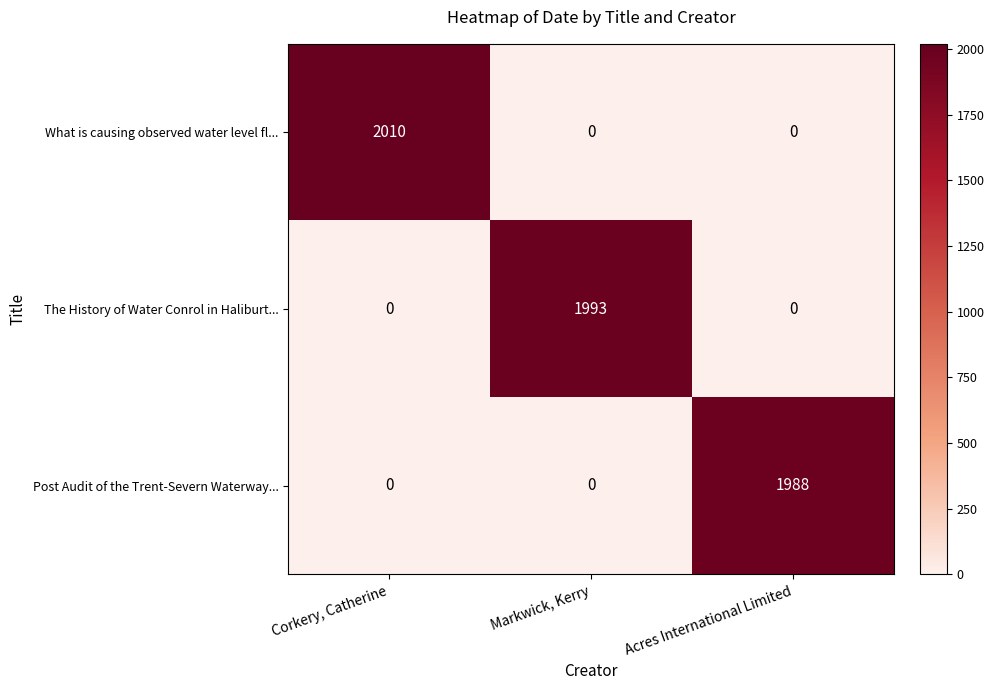

At which category is the sum across all series the highest?

Corkery, Catherine